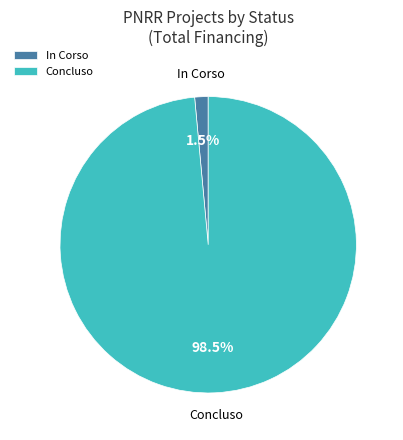

How many segments does this pie chart have?

2